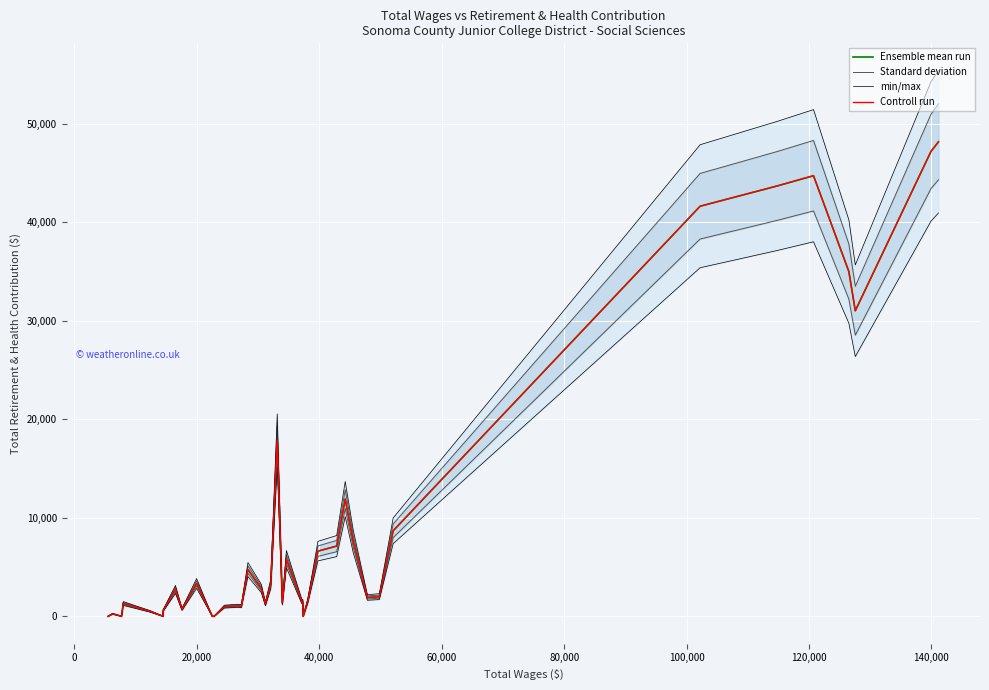

What is the spread (max minus min) of values at 0?

37.5